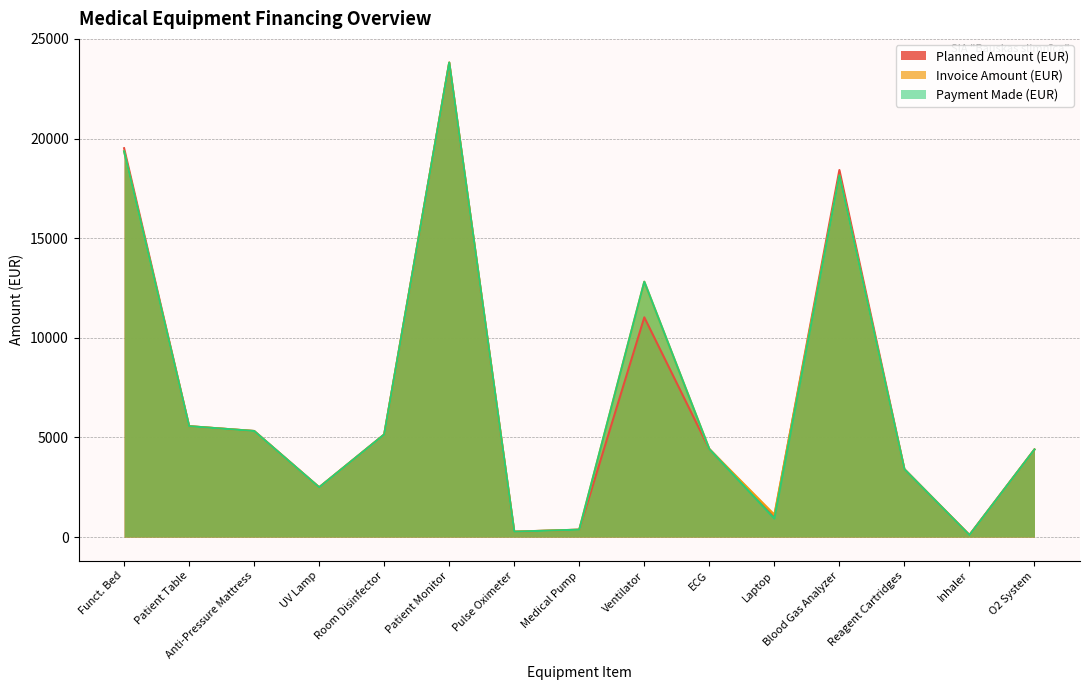

Which series has the largest total across all categories?

Invoice Amount (EUR)